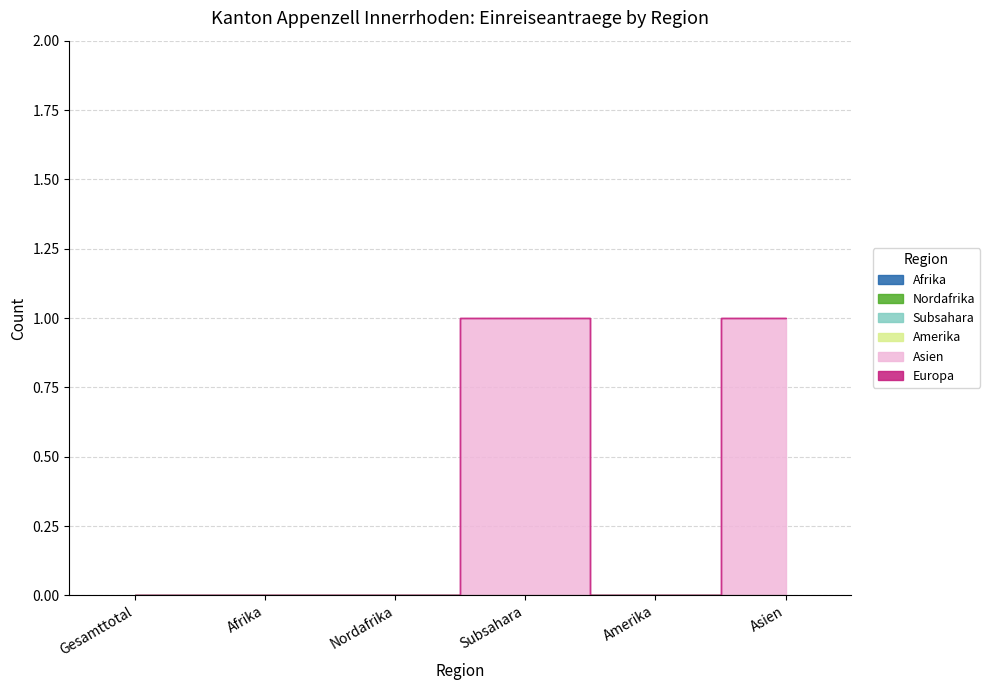

How many lines are shown in the chart?

6